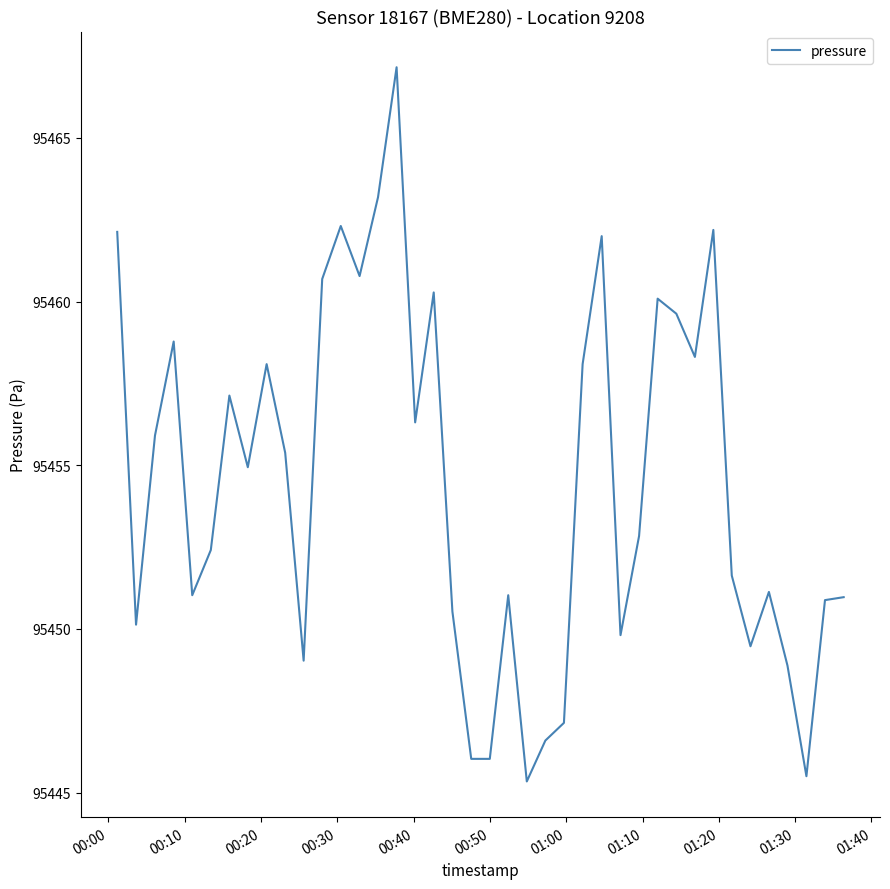

What is the minimum value shown in the chart?

95445.3